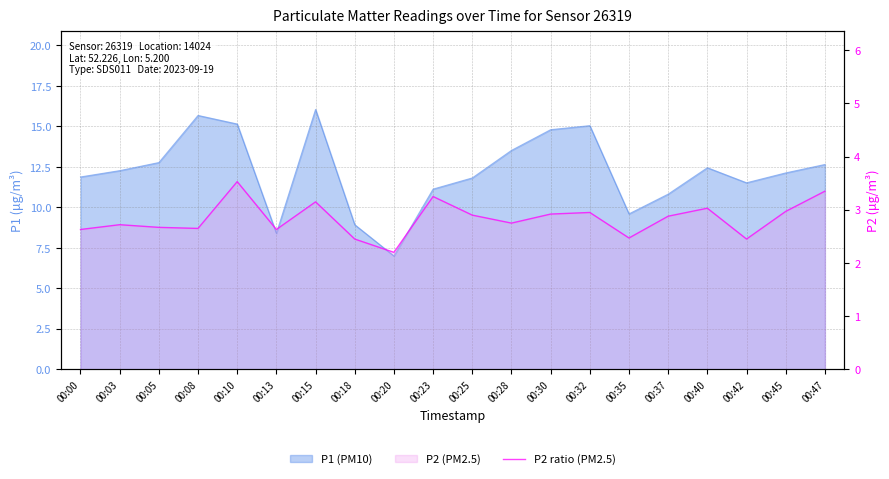

Reading left to right, extract all data points from this chart.

00:00=2.6	00:03=2.7	00:05=2.7	00:08=2.6	00:10=3.5	00:13=2.6	00:15=3.1	00:18=2.5	00:20=2.2	00:23=3.2	00:25=2.9	00:28=2.8	00:30=2.9	00:32=3.0	00:35=2.5	00:37=2.9	00:40=3.0	00:42=2.5	00:45=3.0	00:47=3.4